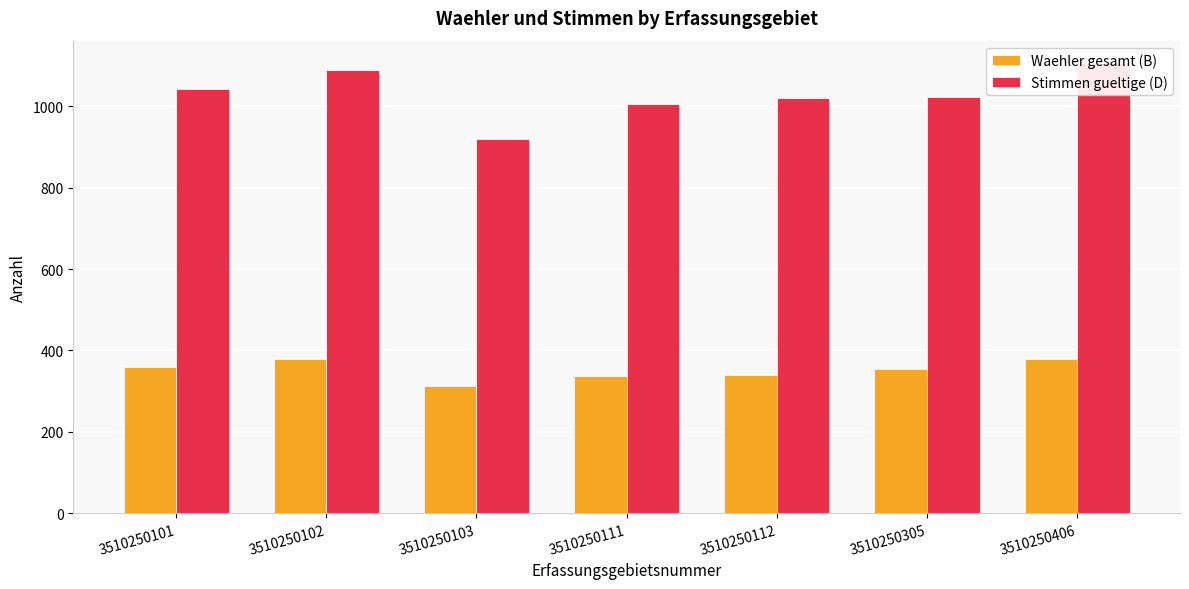

What is the difference between the maximum and second lowest values in the Stimmen gueltige (D) series?

100